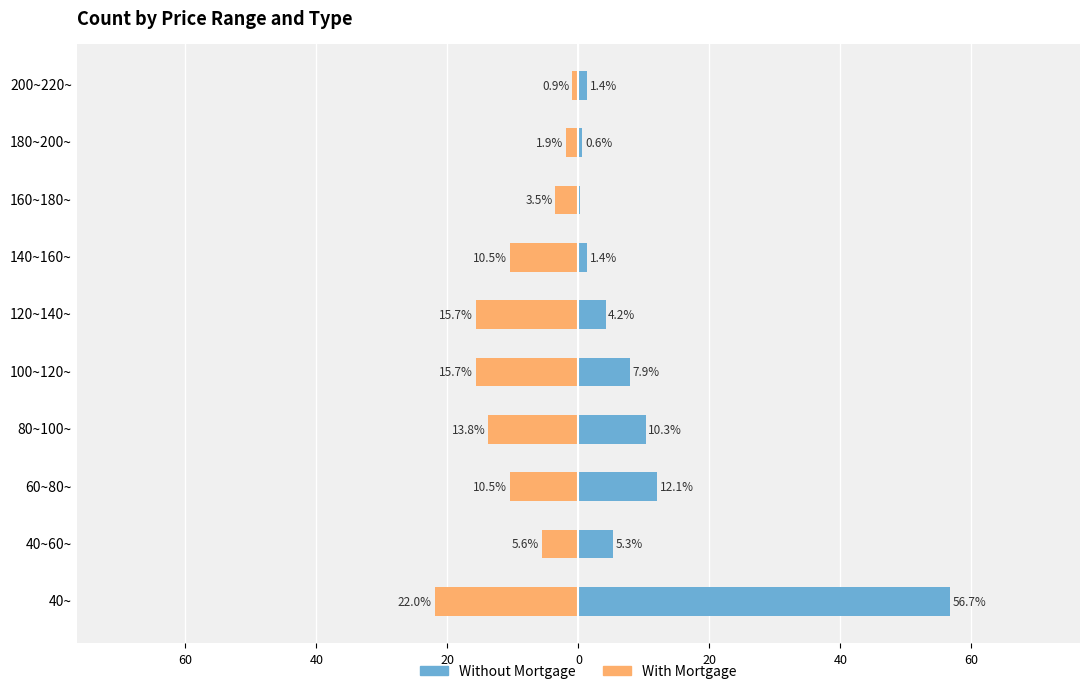

Which series has the largest range (max minus min)?

Without Mortgage